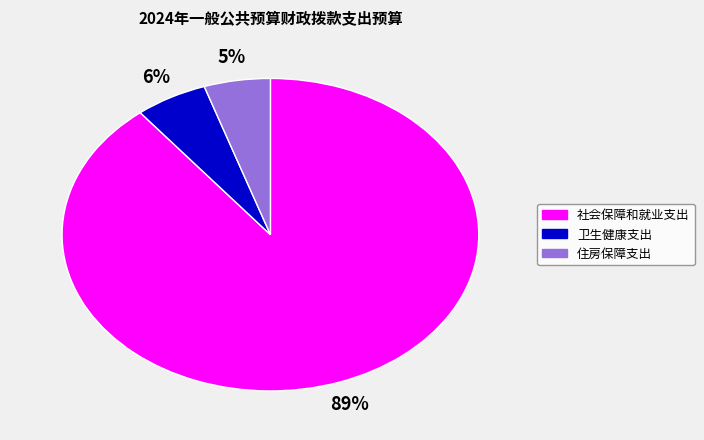

Which slice is the largest?

社会保障和就业支出